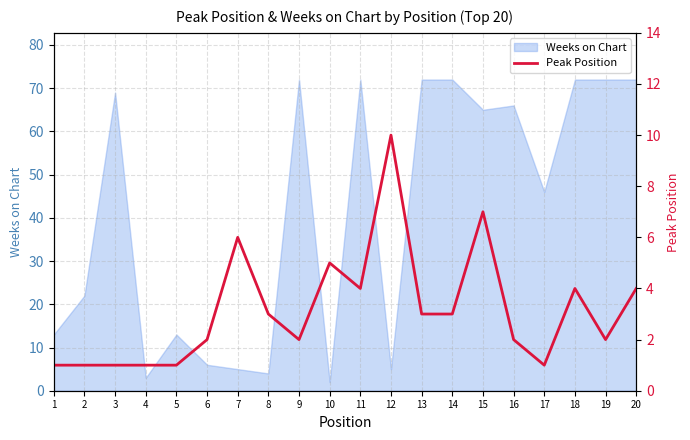

True or false: the data shows 7 at 18.

False